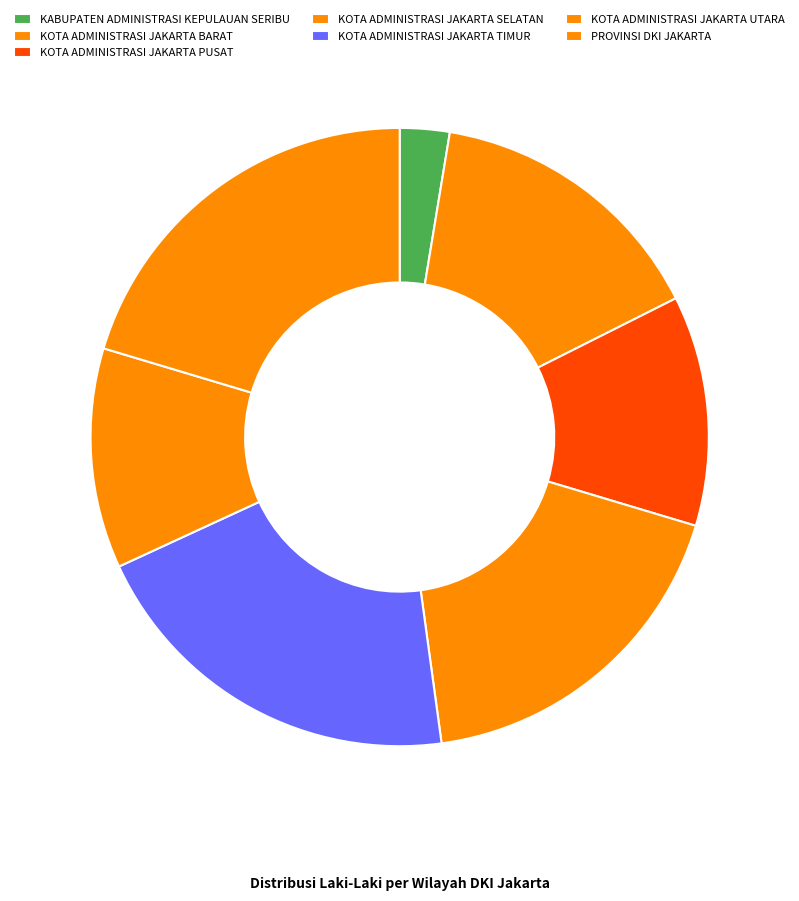

To the nearest percent, what is the combined percentage of PROVINSI DKI JAKARTA and KOTA ADMINISTRASI JAKARTA BARAT?

35%